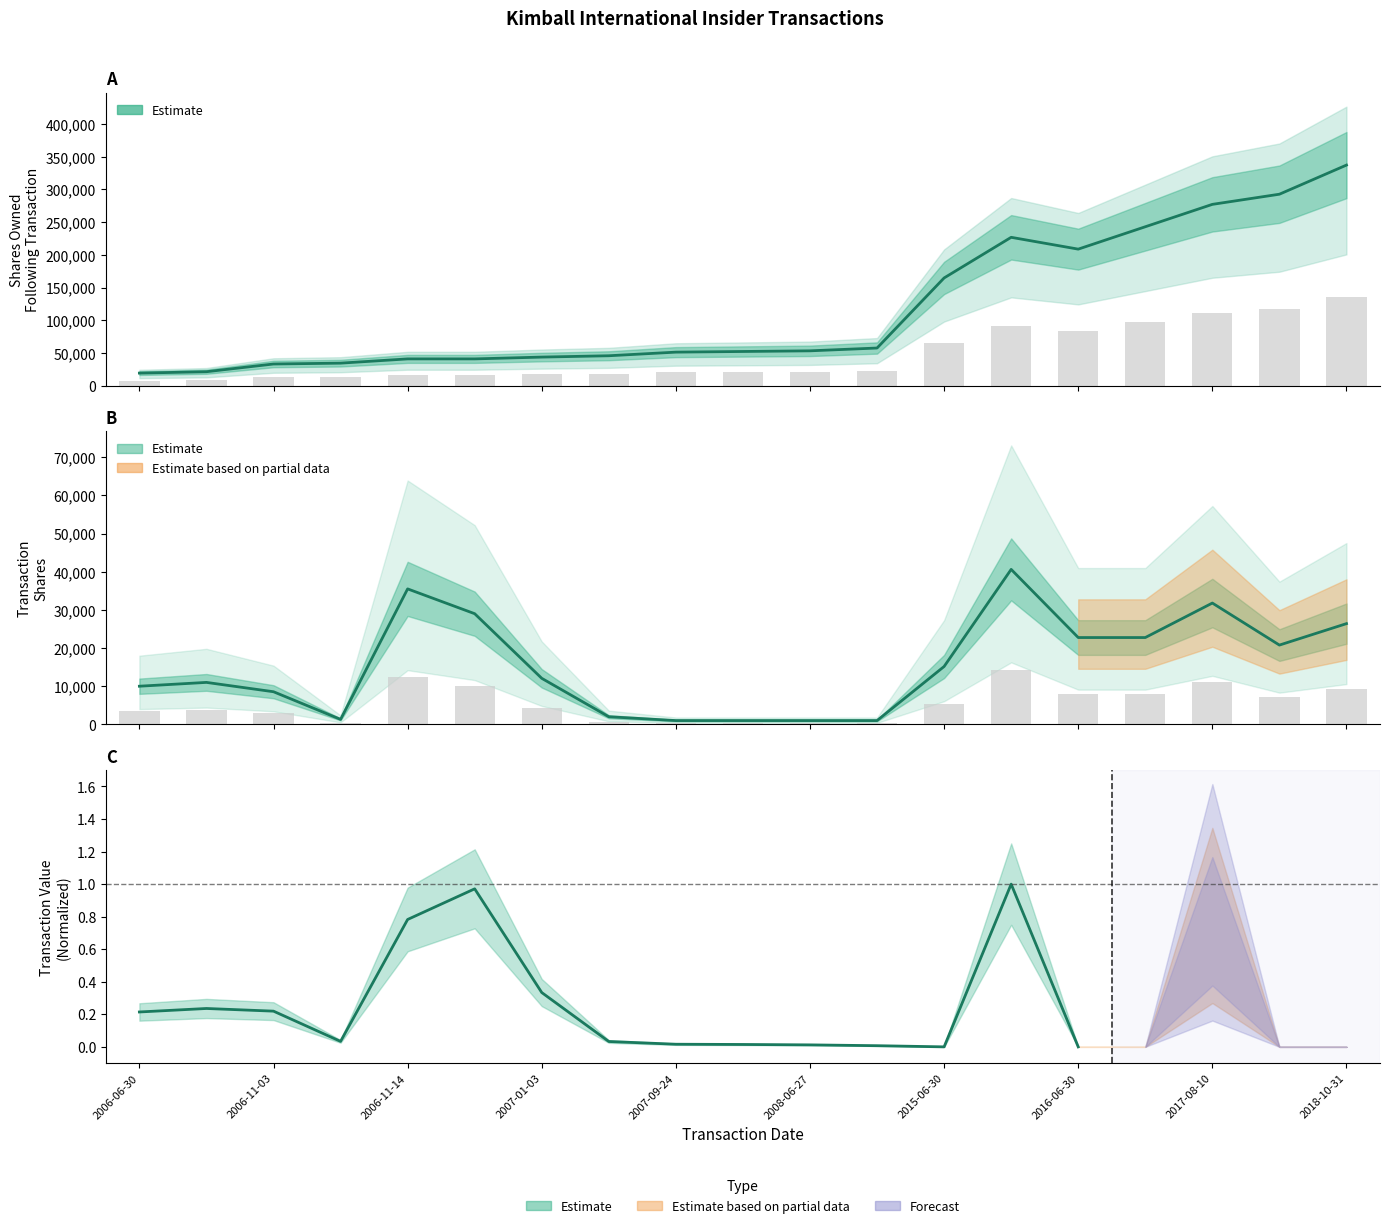

At 2008-11-14, list the series in order from smallest to largest.

transactionShares, sharesOwnedFollowingTransaction